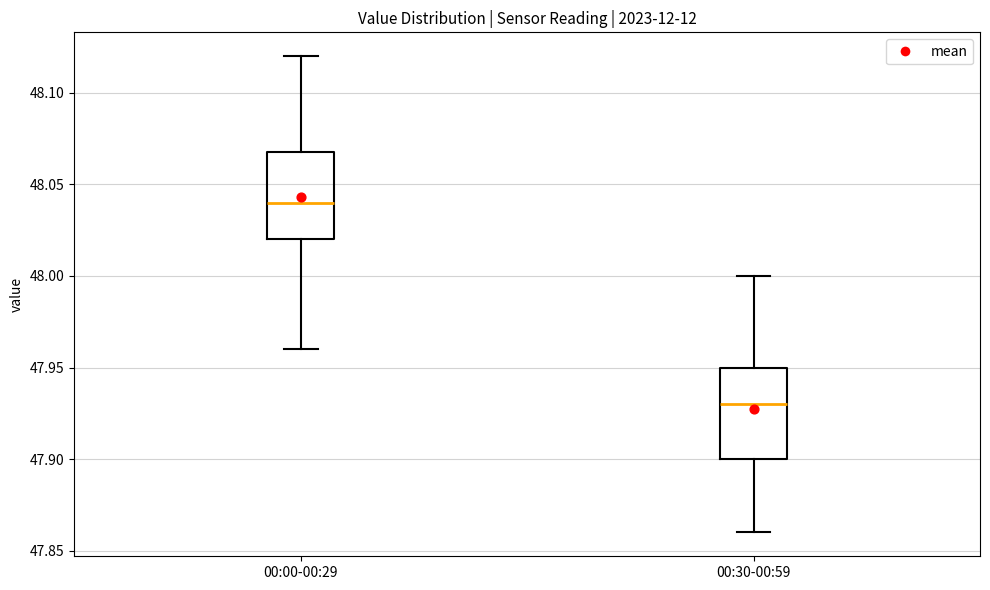

Which box's median line is the highest?

00:00-00:29